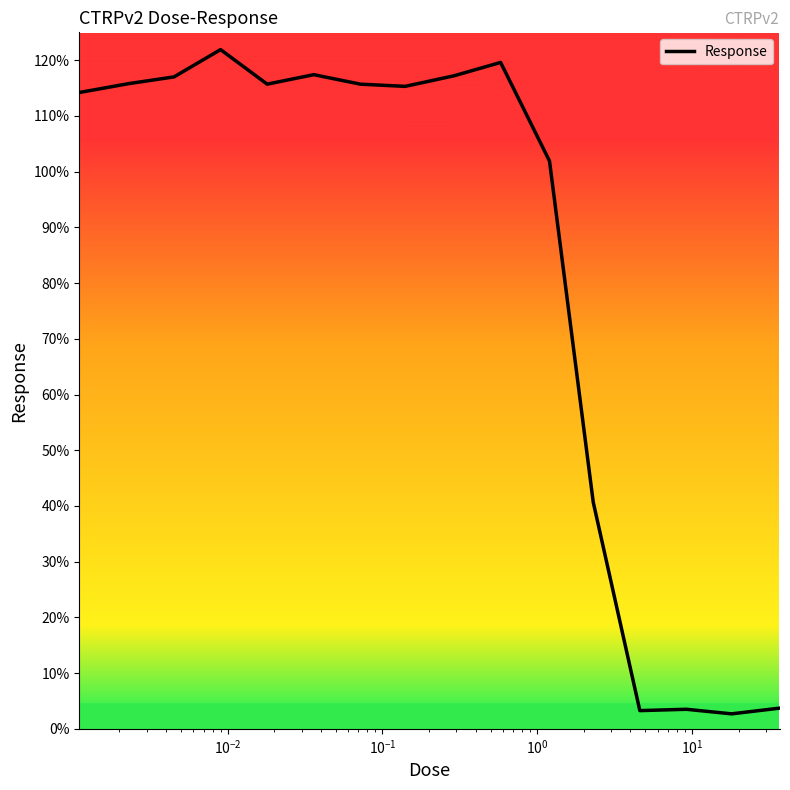

What is the smallest value displayed?

2.7